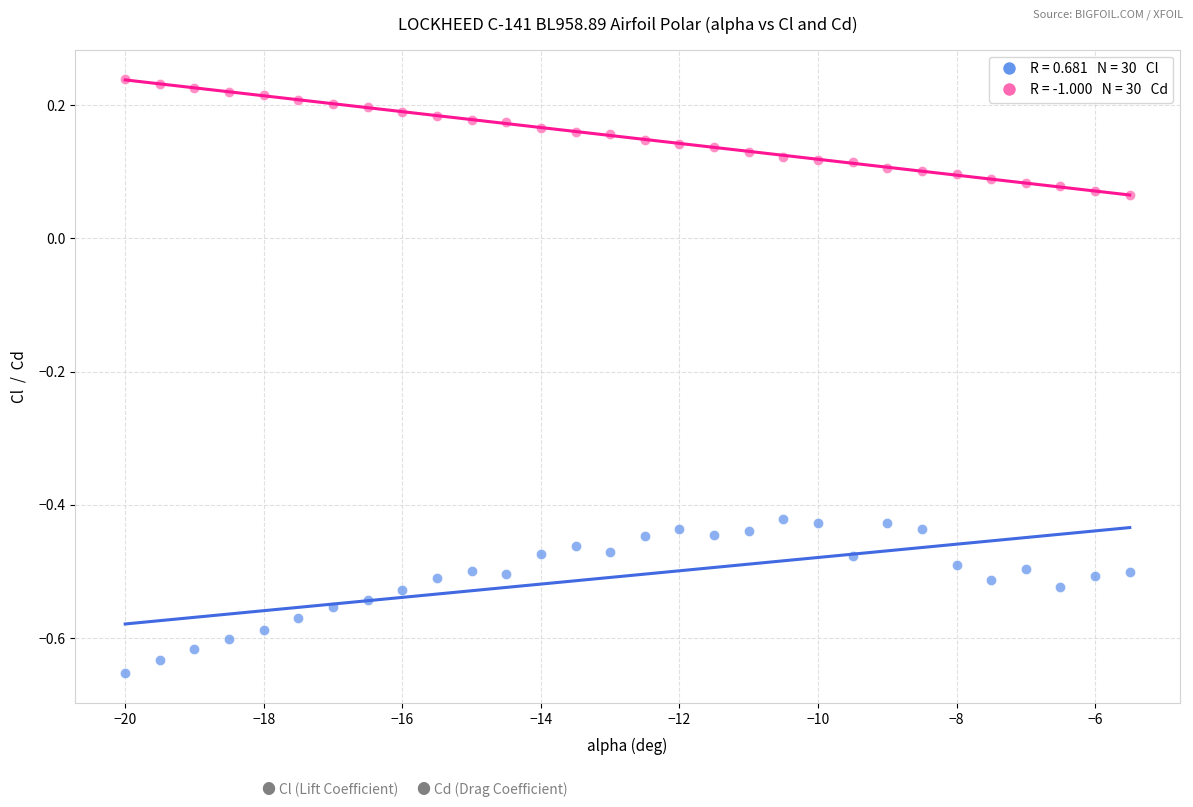

Across all data points, what is the range of Y values (max minus min)?

0.9